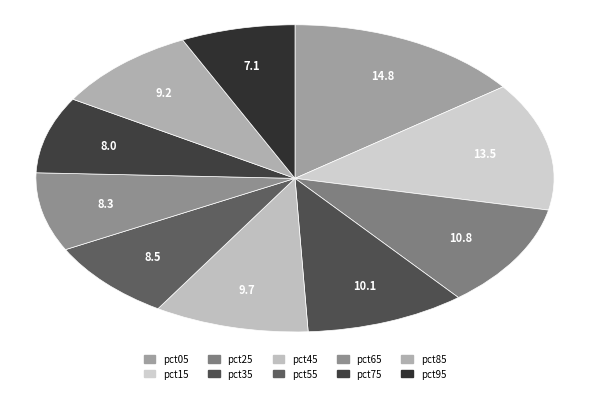

Count the number of slices in the pie.

10